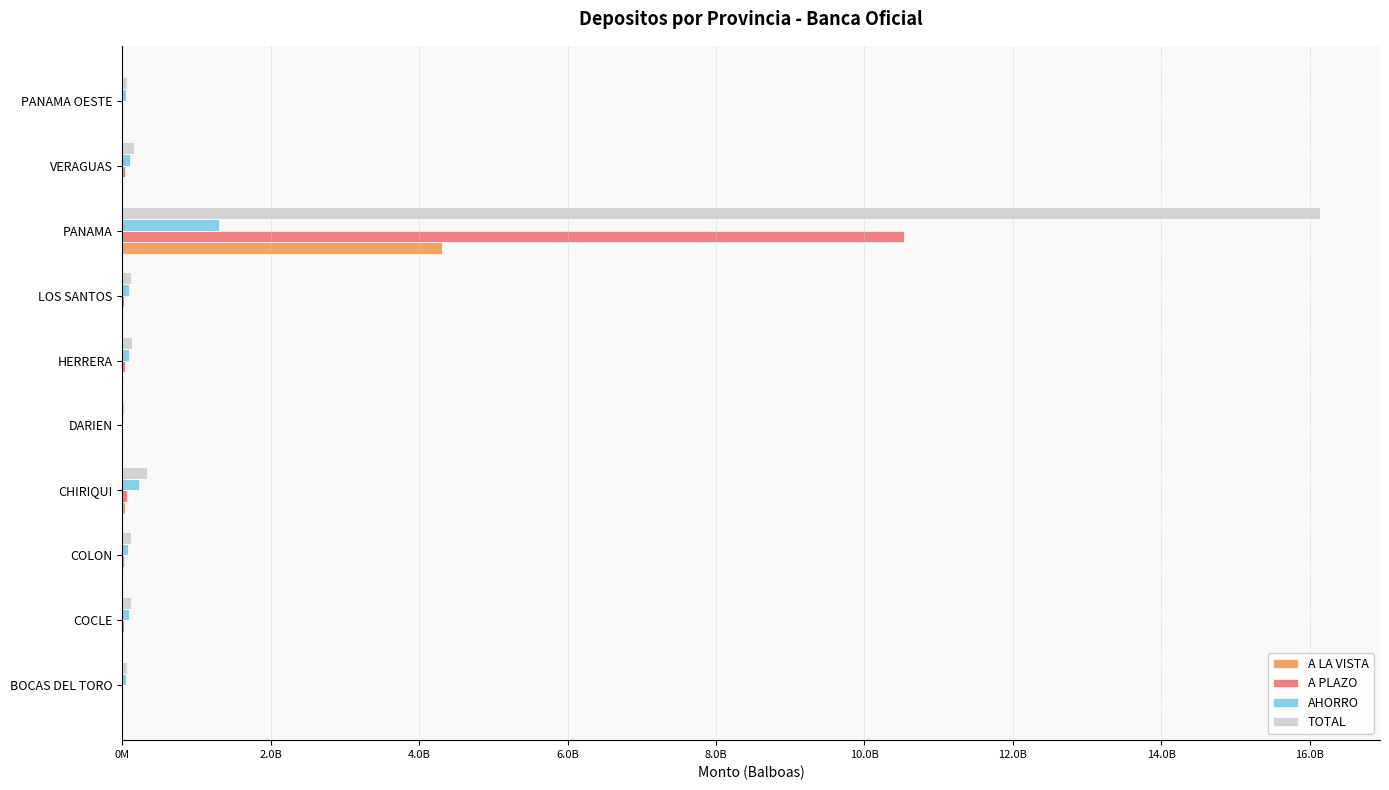

What is the average value of the TOTAL series?

1724791913.8